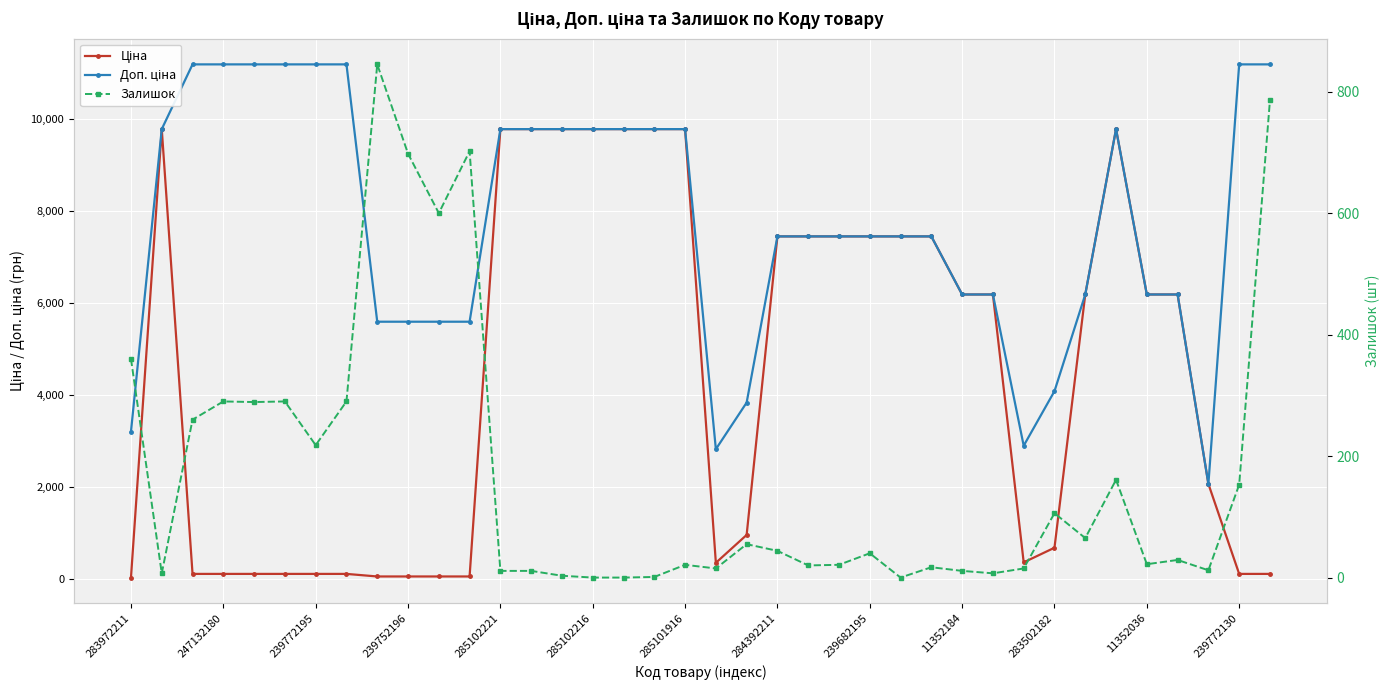

What are all the series names shown in the legend?

Ціна, Доп. ціна, Залишок